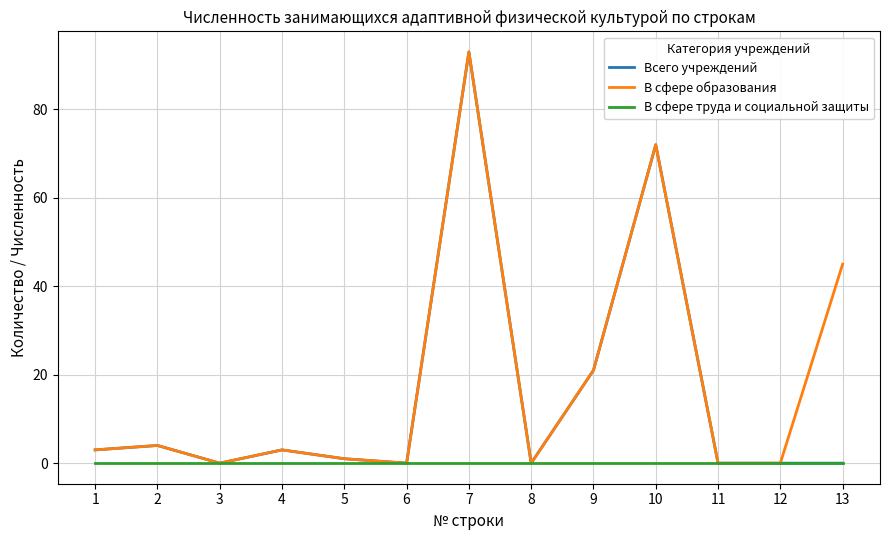

Does the chart display data point markers on the line(s)?

No